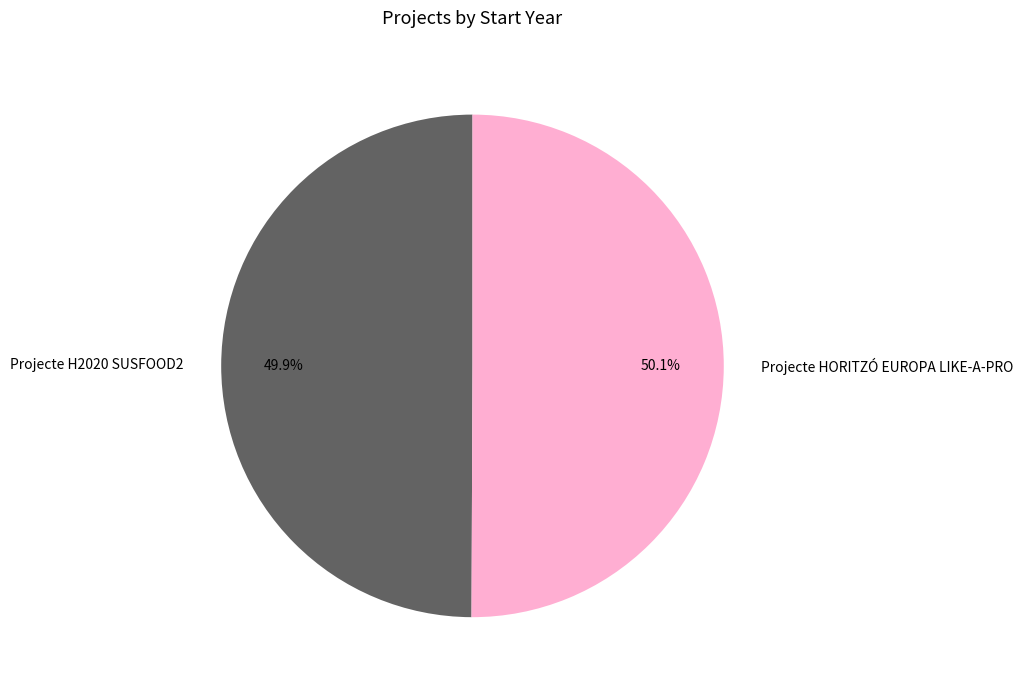

How much of the chart is everything except Projecte HORITZÓ EUROPA LIKE-A-PRO?

49.9%